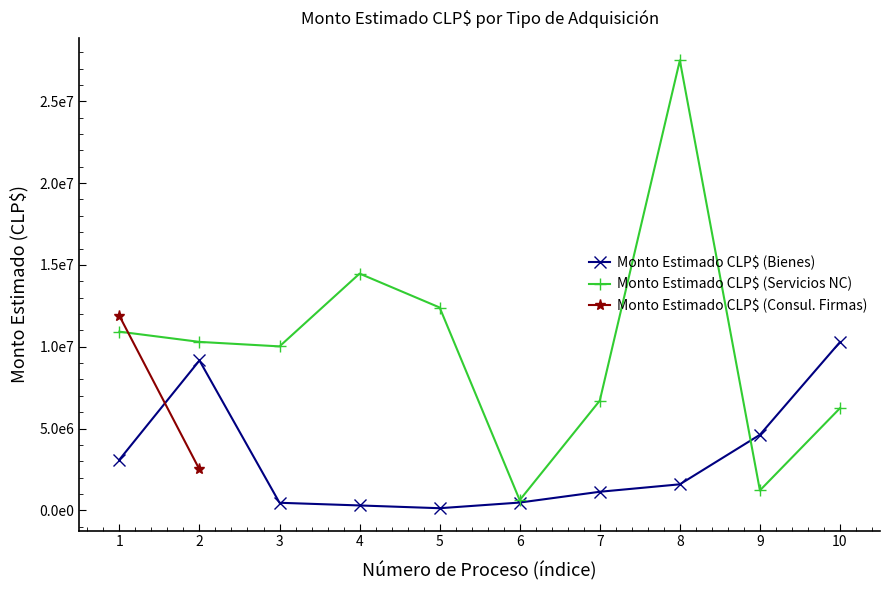

Count the number of data series in this chart.

3